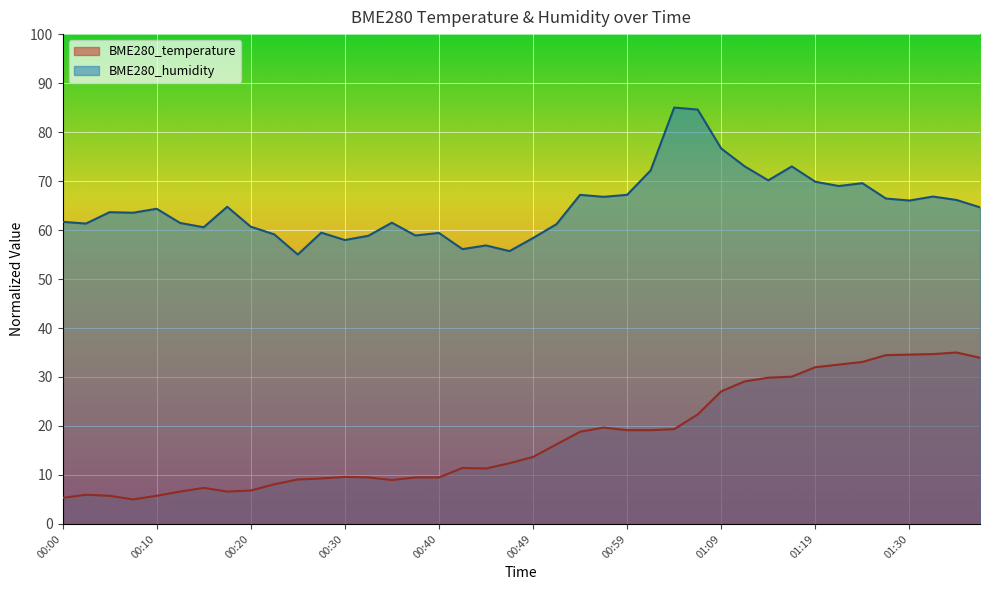

At which category does BME280_humidity reach its first local peak?

00:05